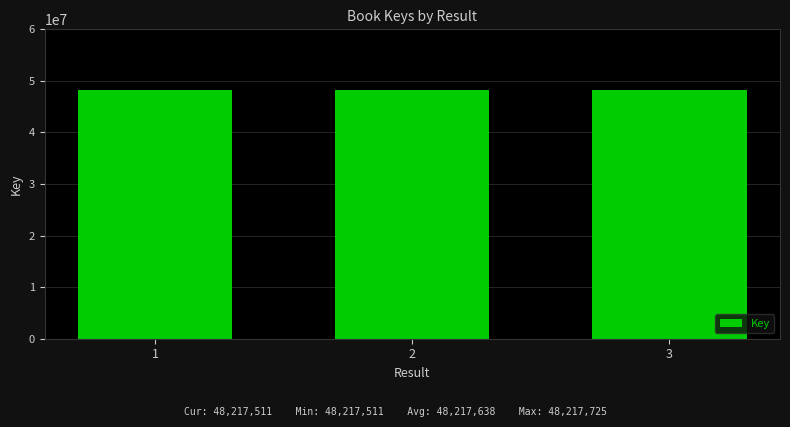

Are the bars grouped side by side (vs. stacked)?

No